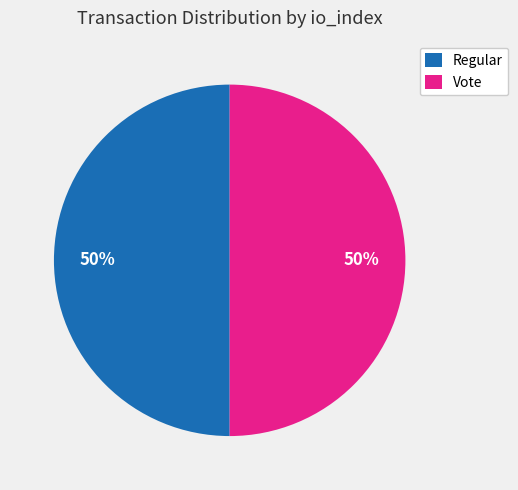

Combined, do Regular and Vote account for over 50%?

Yes